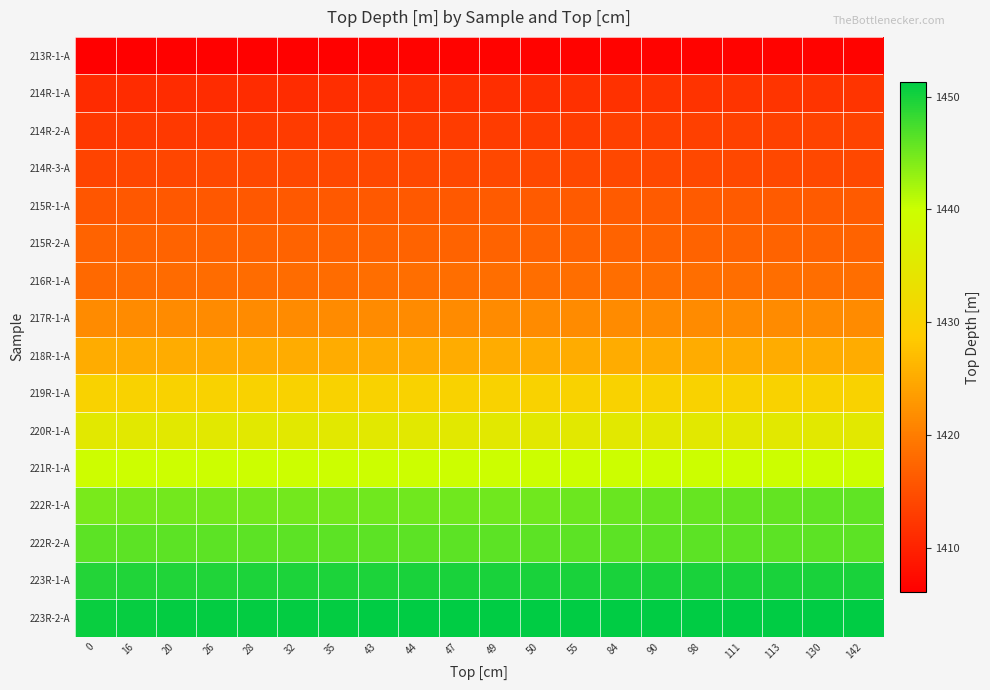

Reading left to right, list all the values displayed in this chart.

213R-1-A: 0=1406.1	16=1406.3	20=1406.3	26=1406.4	28=1406.4	32=1406.4	35=1406.5	43=1406.5	44=1406.5	47=1406.5	49=1406.5	50=1406.5	55=1406.5	84=1406.5	90=1406.5	98=1406.5	111=1406.5	113=1406.5	130=1406.5	142=1406.5
214R-1-A: 0=1410.9	16=1411.1	20=1411.1	26=1411.2	28=1411.2	32=1411.2	35=1411.2	43=1411.3	44=1411.3	47=1411.4	49=1411.4	50=1411.4	55=1411.4	84=1411.7	90=1411.8	98=1411.9	111=1412.0	113=1412.0	130=1412.0	142=1412.0
214R-2-A: 0=1412.3	16=1412.5	20=1412.5	26=1412.6	28=1412.6	32=1412.7	35=1412.7	43=1412.8	44=1412.8	47=1412.8	49=1412.8	50=1412.9	55=1412.9	84=1413.2	90=1413.2	98=1413.3	111=1413.5	113=1413.5	130=1413.7	142=1413.7
214R-3-A: 0=1413.8	16=1414.0	20=1414.0	26=1414.1	28=1414.1	32=1414.1	35=1414.1	43=1414.1	44=1414.1	47=1414.1	49=1414.1	50=1414.1	55=1414.1	84=1414.1	90=1414.1	98=1414.1	111=1414.1	113=1414.1	130=1414.1	142=1414.1
215R-1-A: 0=1415.7	16=1415.9	20=1415.9	26=1416.0	28=1416.0	32=1416.0	35=1416.1	43=1416.1	44=1416.1	47=1416.2	49=1416.2	50=1416.2	55=1416.2	84=1416.2	90=1416.2	98=1416.2	111=1416.2	113=1416.2	130=1416.2	142=1416.2
215R-2-A: 0=1417.1	16=1417.1	20=1417.1	26=1417.1	28=1417.1	32=1417.1	35=1417.1	43=1417.1	44=1417.1	47=1417.1	49=1417.1	50=1417.1	55=1417.1	84=1417.1	90=1417.1	98=1417.1	111=1417.1	113=1417.1	130=1417.1	142=1417.1
216R-1-A: 0=1417.9	16=1418.1	20=1418.1	26=1418.2	28=1418.2	32=1418.2	35=1418.2	43=1418.3	44=1418.3	47=1418.4	49=1418.4	50=1418.4	55=1418.4	84=1418.4	90=1418.4	98=1418.4	111=1418.4	113=1418.4	130=1418.4	142=1418.4
217R-1-A: 0=1421.6	16=1421.6	20=1421.6	26=1421.6	28=1421.6	32=1421.6	35=1421.6	43=1421.6	44=1421.6	47=1421.6	49=1421.6	50=1421.6	55=1421.6	84=1421.6	90=1421.6	98=1421.6	111=1421.6	113=1421.6	130=1421.6	142=1421.6
218R-1-A: 0=1425.3	16=1425.3	20=1425.3	26=1425.3	28=1425.3	32=1425.3	35=1425.3	43=1425.3	44=1425.3	47=1425.3	49=1425.3	50=1425.3	55=1425.3	84=1425.3	90=1425.3	98=1425.3	111=1425.3	113=1425.3	130=1425.3	142=1425.3
219R-1-A: 0=1430.0	16=1430.0	20=1430.0	26=1430.0	28=1430.0	32=1430.0	35=1430.0	43=1430.0	44=1430.0	47=1430.0	49=1430.0	50=1430.0	55=1430.0	84=1430.0	90=1430.0	98=1430.0	111=1430.0	113=1430.0	130=1430.0	142=1430.0
220R-1-A: 0=1435.0	16=1435.0	20=1435.0	26=1435.0	28=1435.0	32=1435.0	35=1435.0	43=1435.0	44=1435.0	47=1435.0	49=1435.0	50=1435.0	55=1435.0	84=1435.0	90=1435.0	98=1435.0	111=1435.0	113=1435.0	130=1435.0	142=1435.0
221R-1-A: 0=1439.6	16=1439.8	20=1439.8	26=1439.9	28=1439.9	32=1439.9	35=1440.0	43=1440.0	44=1440.0	47=1440.0	49=1440.0	50=1440.0	55=1440.0	84=1440.0	90=1440.0	98=1440.0	111=1440.0	113=1440.0	130=1440.0	142=1440.0
222R-1-A: 0=1444.6	16=1444.8	20=1444.8	26=1444.9	28=1444.9	32=1444.9	35=1444.9	43=1445.0	44=1445.0	47=1445.1	49=1445.1	50=1445.1	55=1445.1	84=1445.4	90=1445.5	98=1445.6	111=1445.7	113=1445.7	130=1445.9	142=1446.0
222R-2-A: 0=1446.1	16=1446.1	20=1446.1	26=1446.1	28=1446.1	32=1446.1	35=1446.1	43=1446.1	44=1446.1	47=1446.1	49=1446.1	50=1446.1	55=1446.1	84=1446.1	90=1446.1	98=1446.1	111=1446.1	113=1446.1	130=1446.1	142=1446.1
223R-1-A: 0=1449.3	16=1449.5	20=1449.5	26=1449.6	28=1449.6	32=1449.6	35=1449.7	43=1449.7	44=1449.7	47=1449.7	49=1449.7	50=1449.7	55=1449.7	84=1449.7	90=1449.7	98=1449.7	111=1449.7	113=1449.7	130=1449.7	142=1449.7
223R-2-A: 0=1450.8	16=1450.9	20=1451.0	26=1451.0	28=1451.1	32=1451.1	35=1451.1	43=1451.2	44=1451.2	47=1451.2	49=1451.3	50=1451.3	55=1451.3	84=1451.3	90=1451.3	98=1451.3	111=1451.3	113=1451.3	130=1451.3	142=1451.3